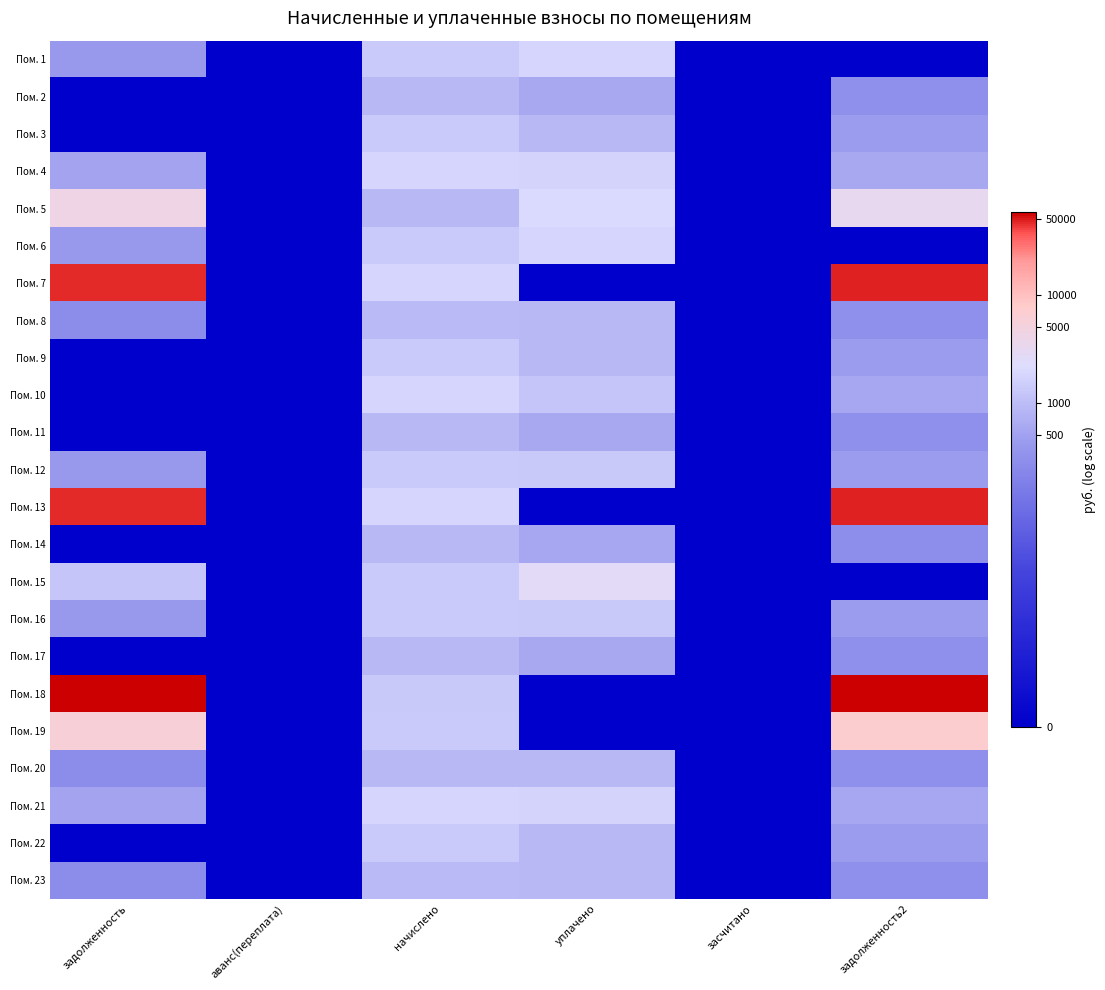

At which category does the chart reach its minimum across all series?

аванс(переплата)